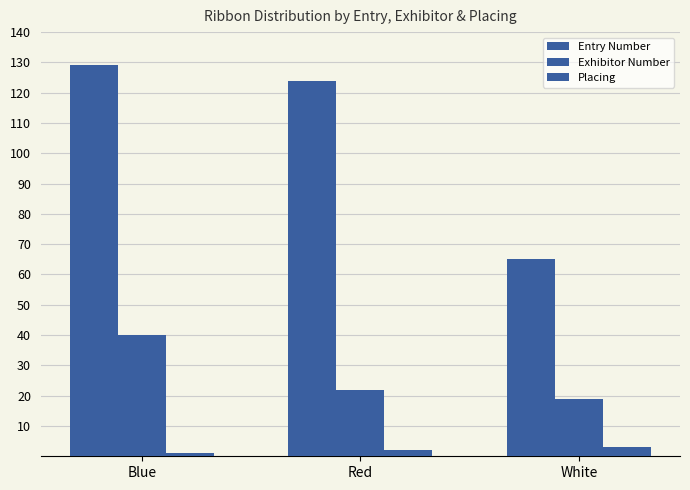

What is the highest value of the Placing series?

3